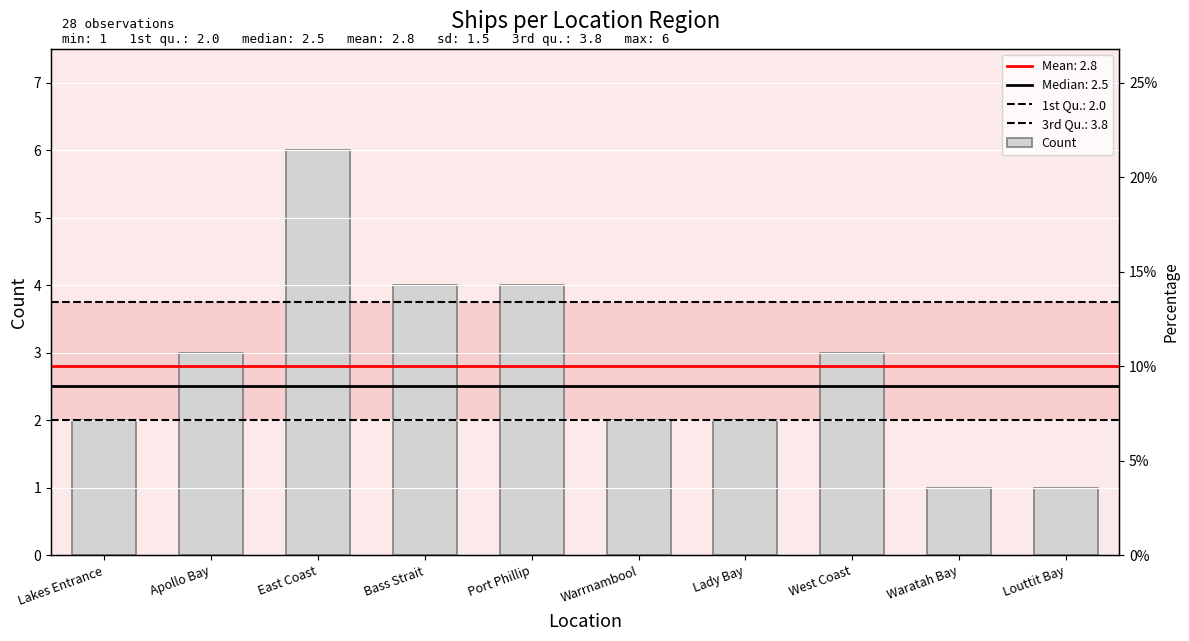

What is the greatest value displayed?

6